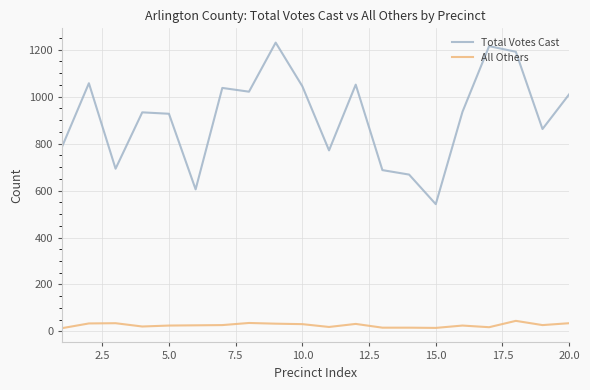

What is the minimum value for Total Votes Cast?

542